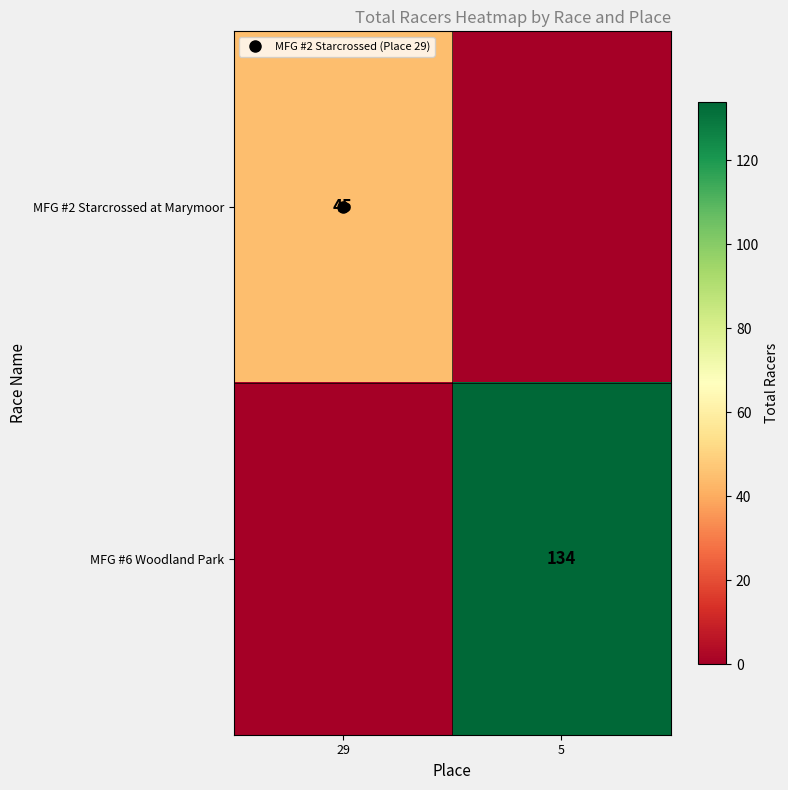

The MFG #2 Starcrossed at Marymoor series shows 45 at 29. True or false?

True